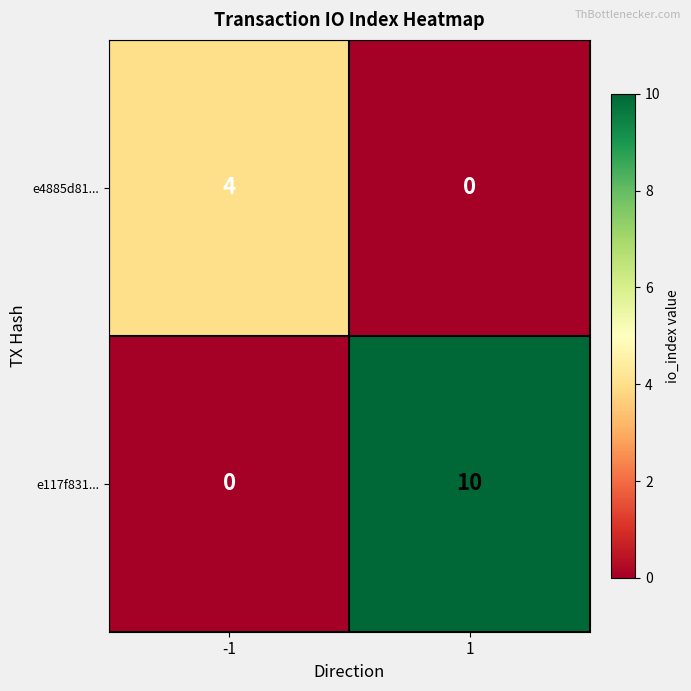

Rank the series by their average value, from highest to lowest.

e117f831..., e4885d81...